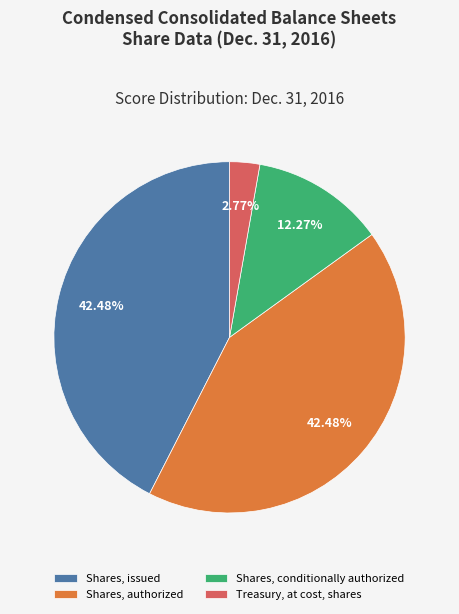

To the nearest percent, what is the average slice percentage?

25%